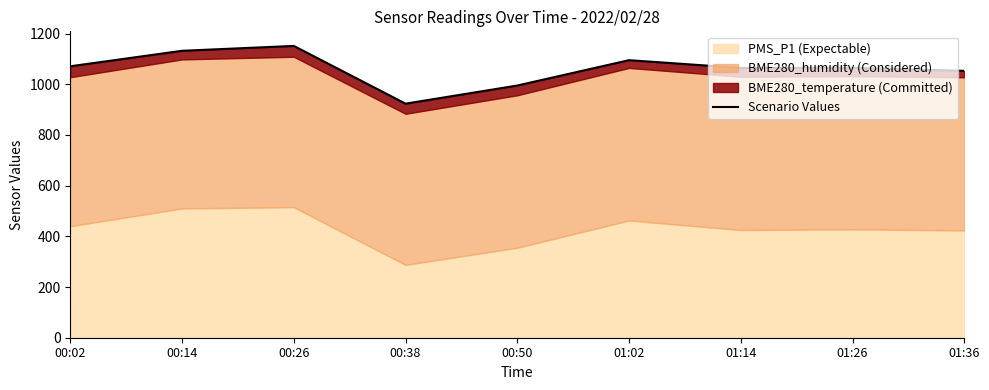

Reading left to right, transcribe all the data shown in this chart.

1070.8	1131.9	1151.1	923.3	994.9	1094.9	1064.2	1064.7	1052.9